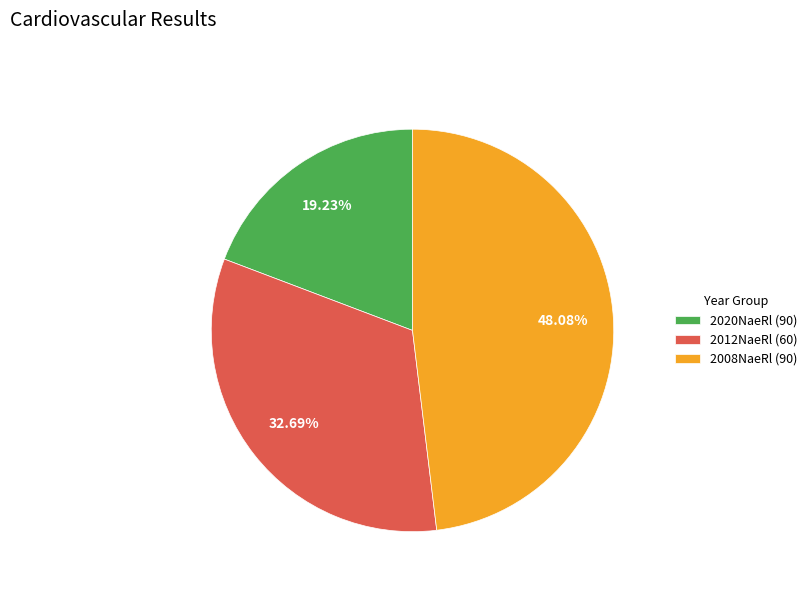

Rank the categories by value from highest to lowest.

2008NaeRl (90), 2012NaeRl (60), 2020NaeRl (90)